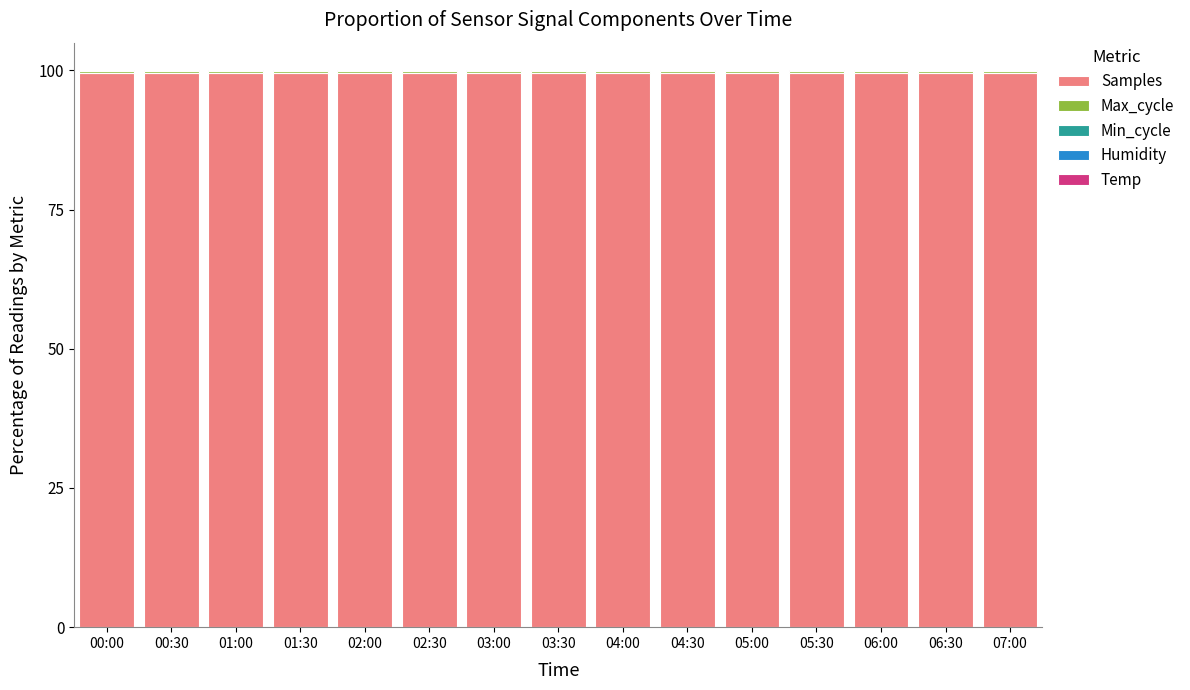

Is it true that Samples equals 99.6 at 03:00?

True